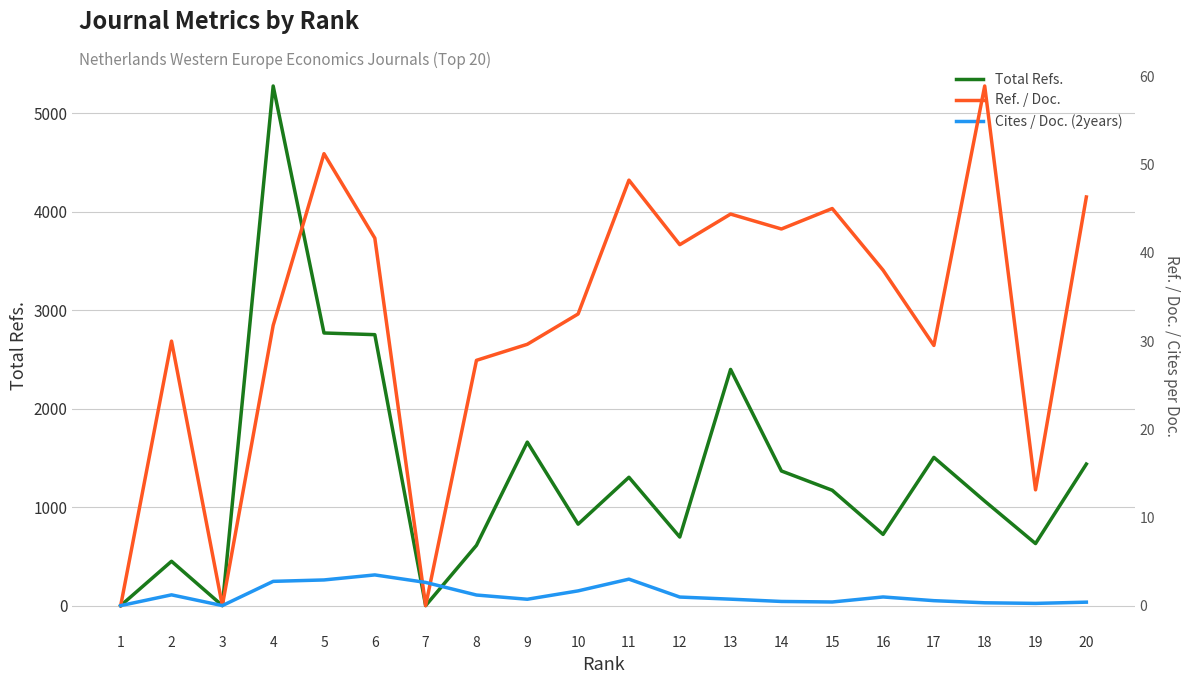

Which category has the lowest value across all series?

1